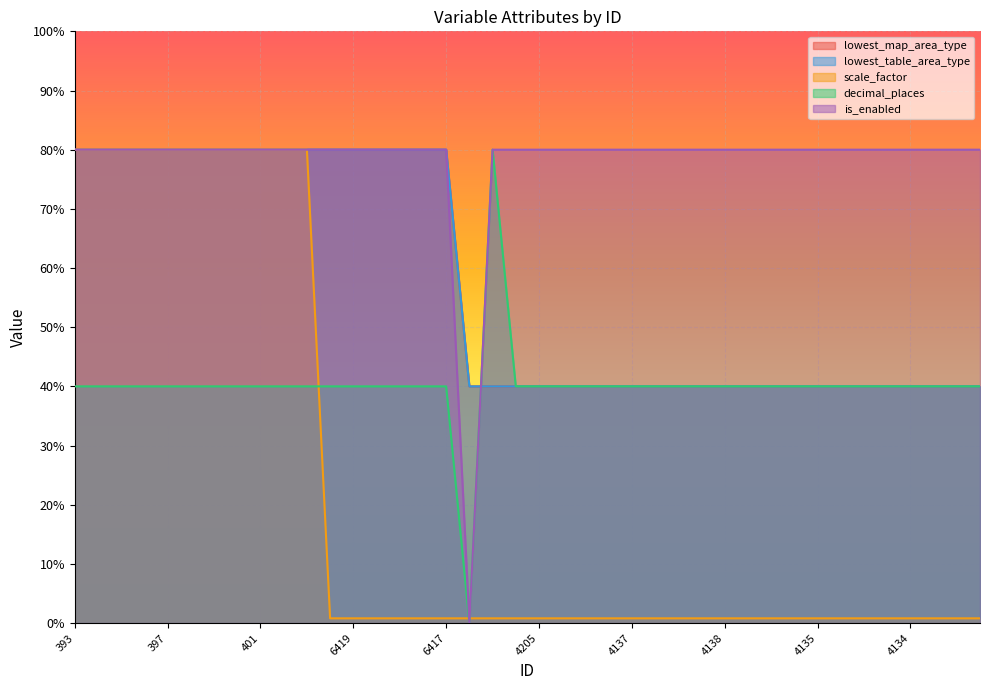

What is the total value across all series at 4139?

200.8